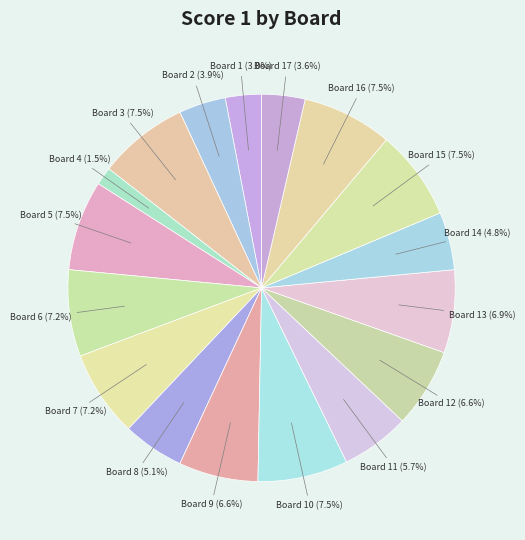

What is the ratio of the value at Board 4 to the value at Board 14?

0.3